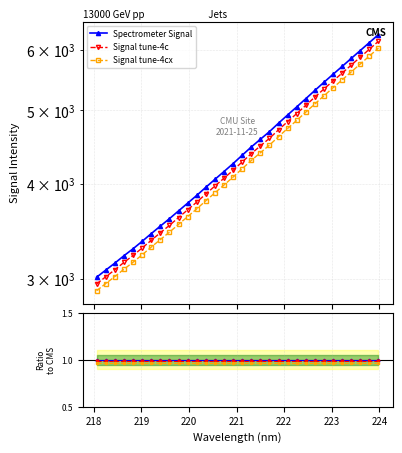

True or false: Spectrometer Signal and Ratio cross at least once.

False